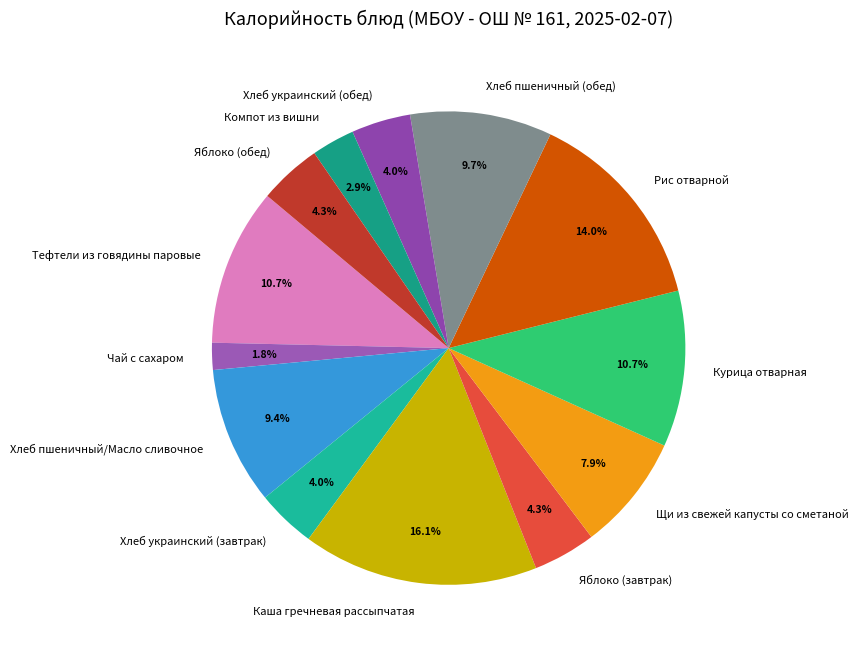

How many segments does this pie chart have?

13